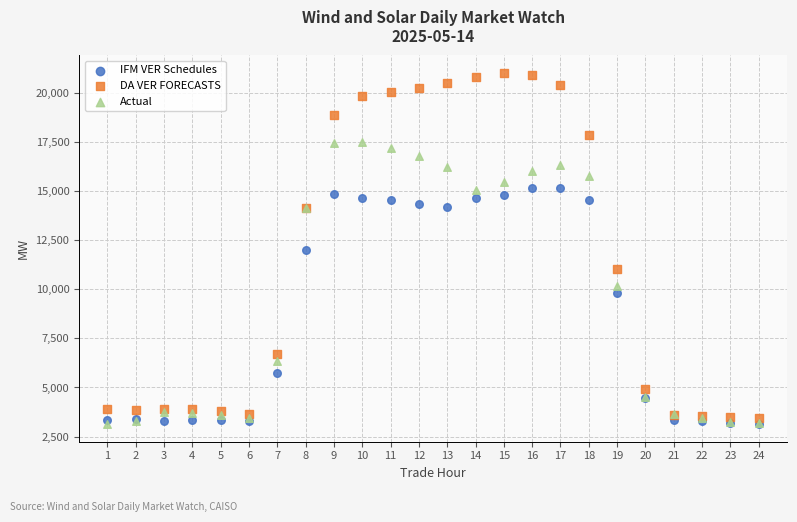

Which series contains the highest Y value?

DA VER FORECASTS